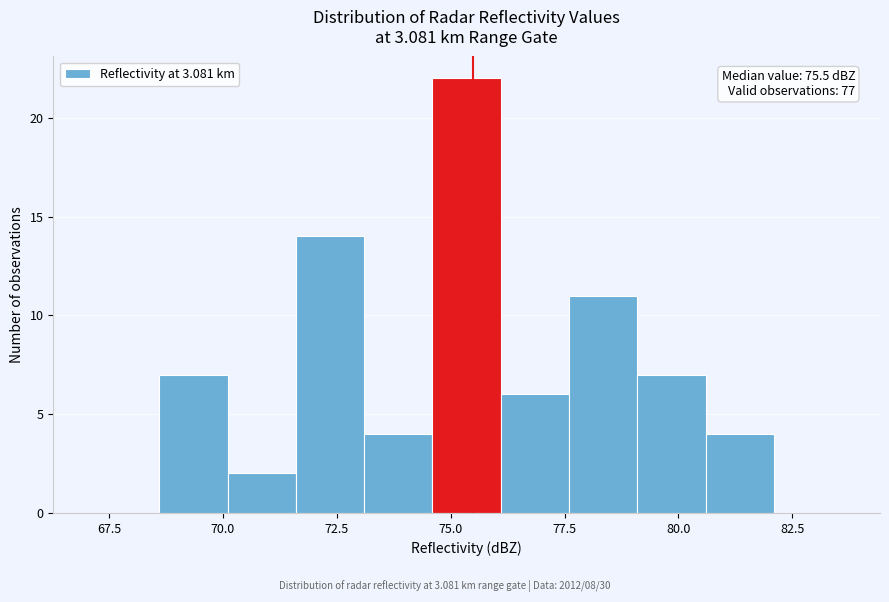

Around what value on the x-axis is the tallest bar? Give the approximate position of its centre, as read against the axis.

75.5